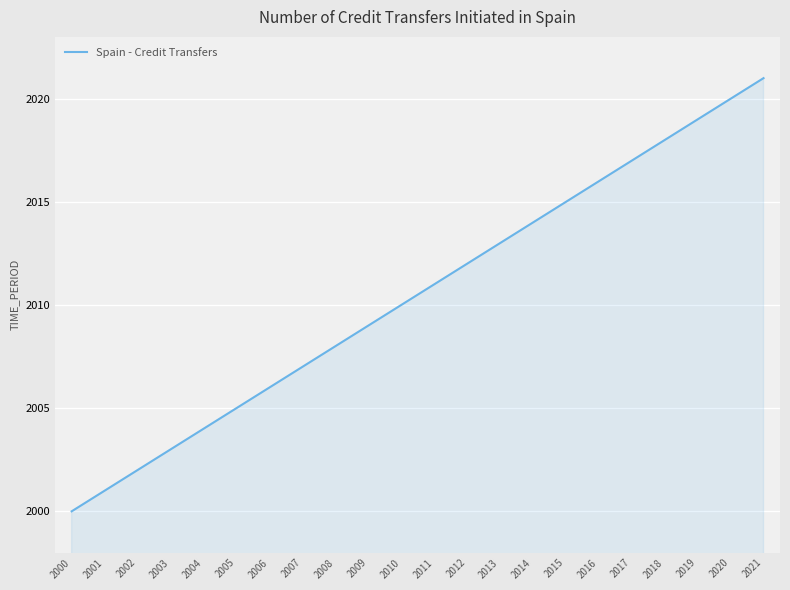

What is the change in value from 2002 to 2012?

+10